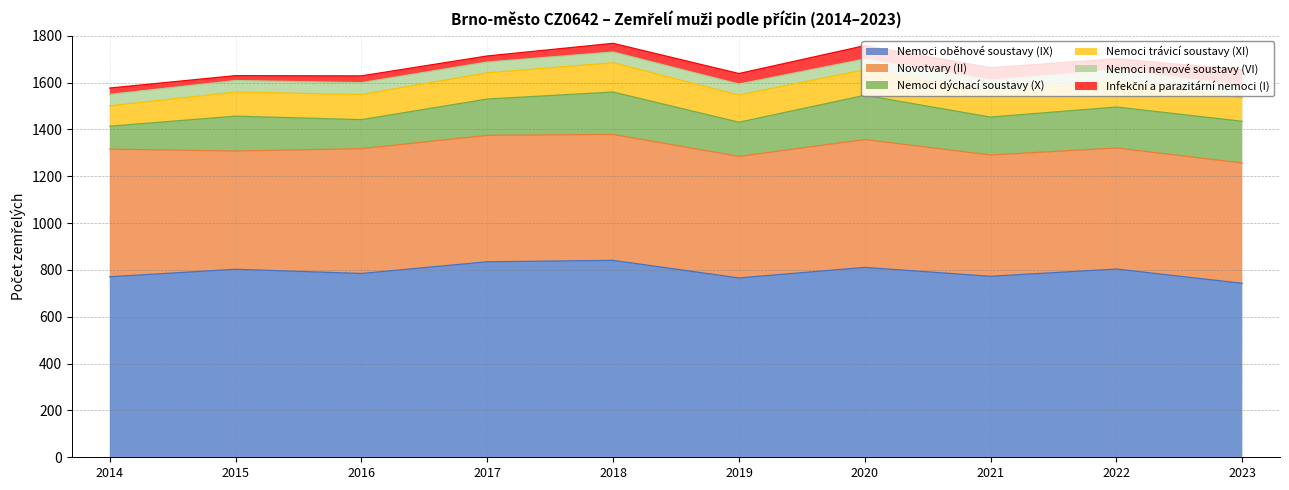

How many interior local valleys does the Nemoci trávicí soustavy (XI) series have?

1